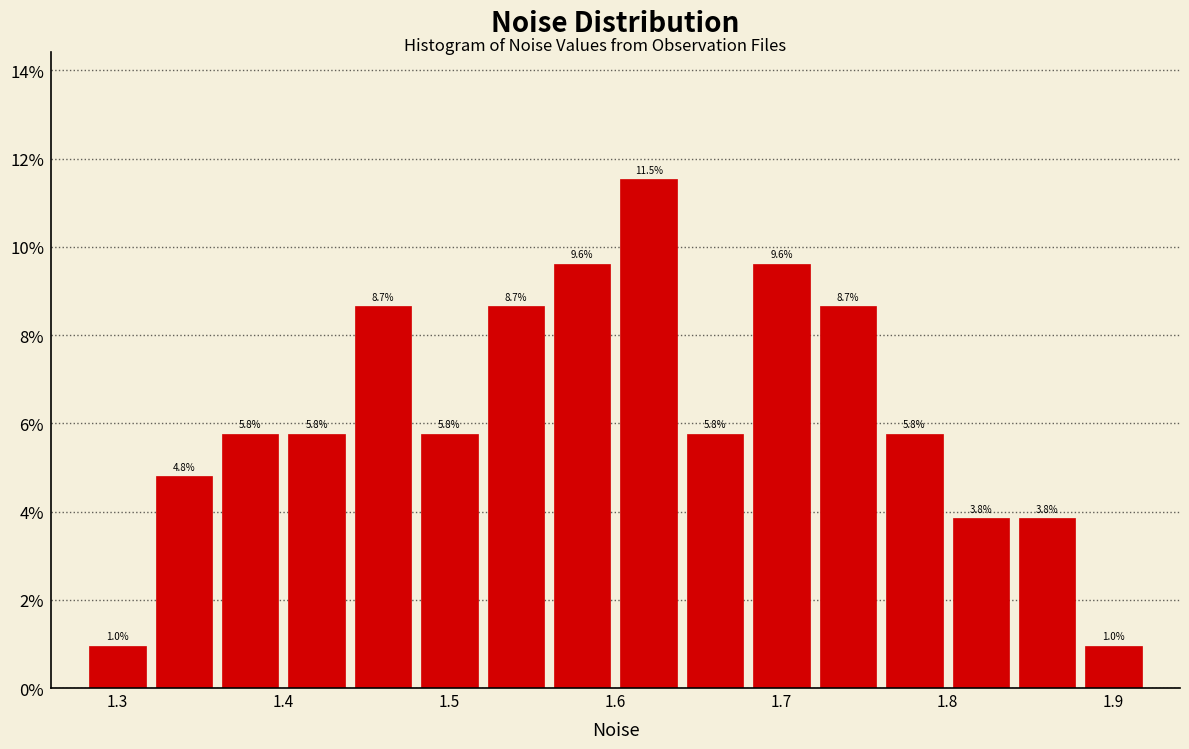

Reading left to right, transcribe this chart: for each bar, give the range it covers on the x-axis and its height.

1.28 to 1.32: 1.0
1.32 to 1.36: 4.8
1.36 to 1.40: 5.8
1.40 to 1.44: 5.8
1.44 to 1.48: 8.7
1.48 to 1.52: 5.8
1.52 to 1.56: 8.7
1.56 to 1.60: 9.6
1.60 to 1.64: 11.5
1.64 to 1.68: 5.8
1.68 to 1.72: 9.6
1.72 to 1.76: 8.7
1.76 to 1.80: 5.8
1.80 to 1.84: 3.8
1.84 to 1.88: 3.8
1.88 to 1.92: 1.0